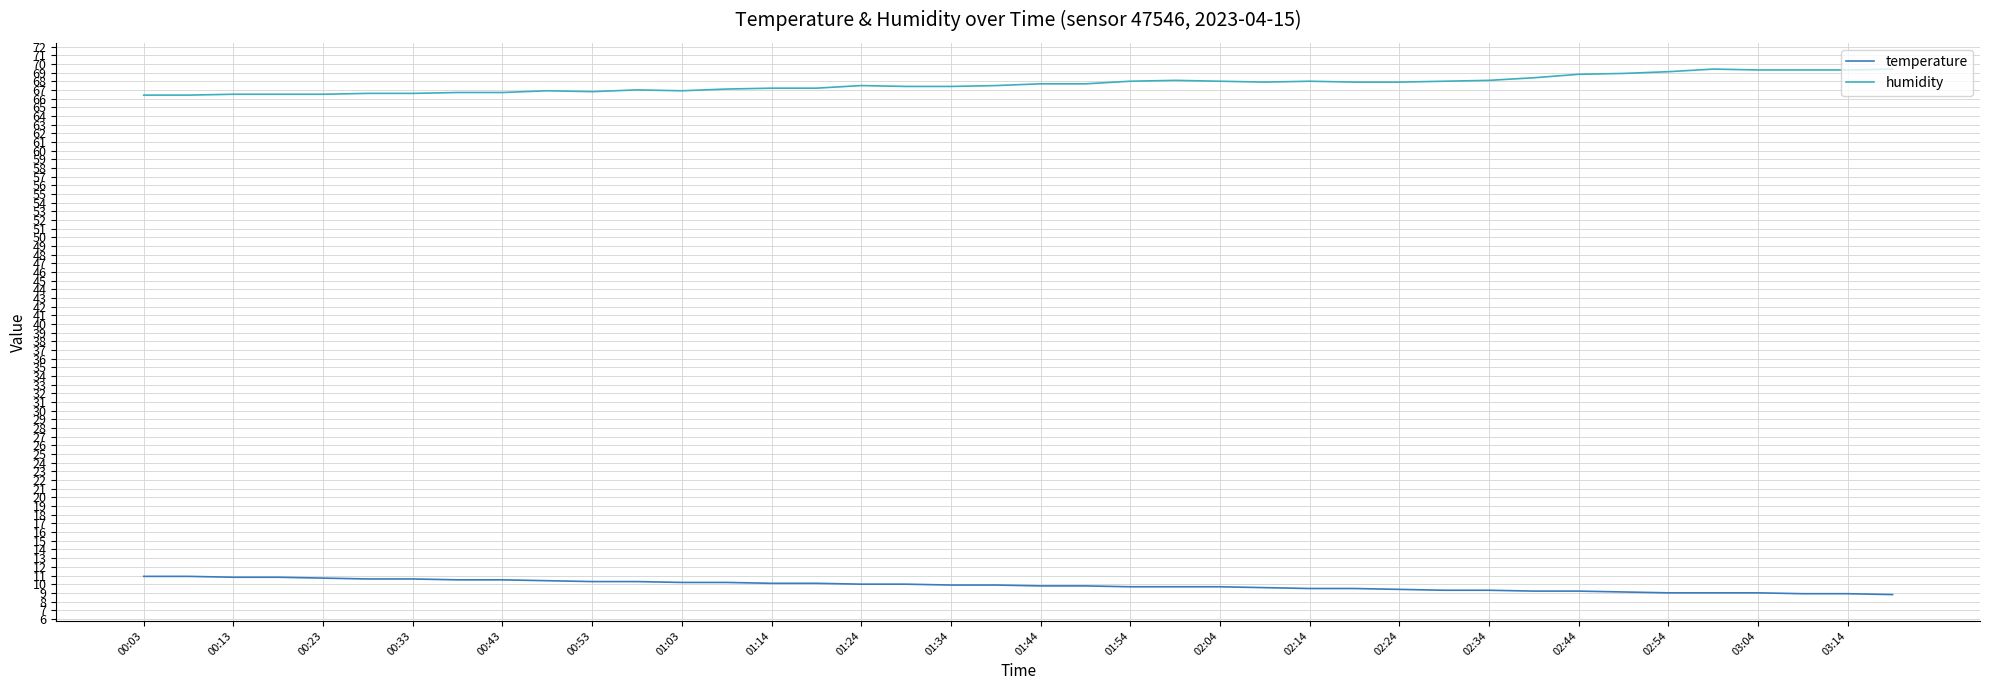

List the series in order of their peak value, highest first.

humidity, temperature